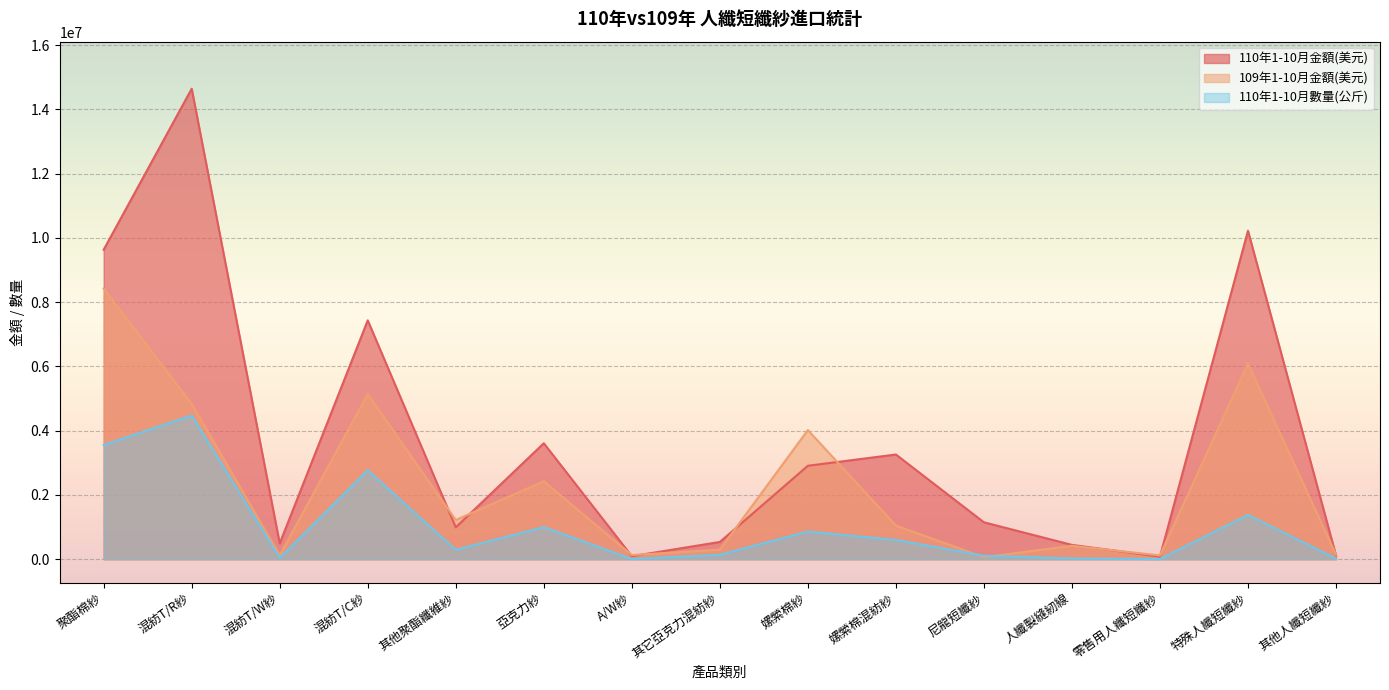

Where is the first local maximum for 110年1-10月數量(公斤)?

混紡T/R紗